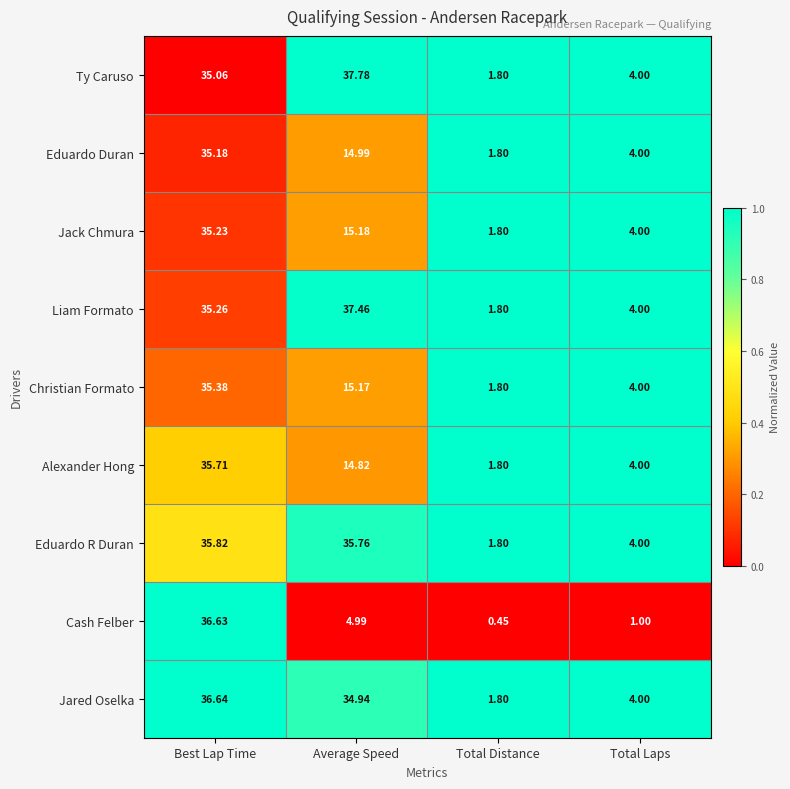

At which label is Eduardo Duran closest to 18?

Average Speed